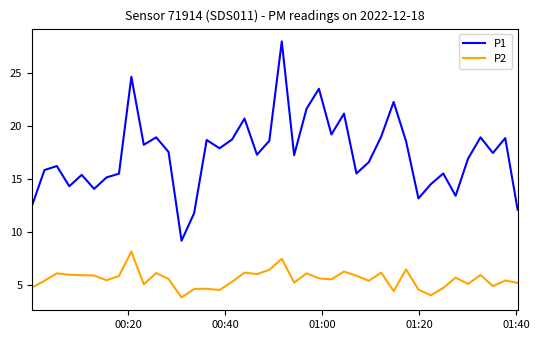

True or false: P1 and P2 intersect in this chart.

False